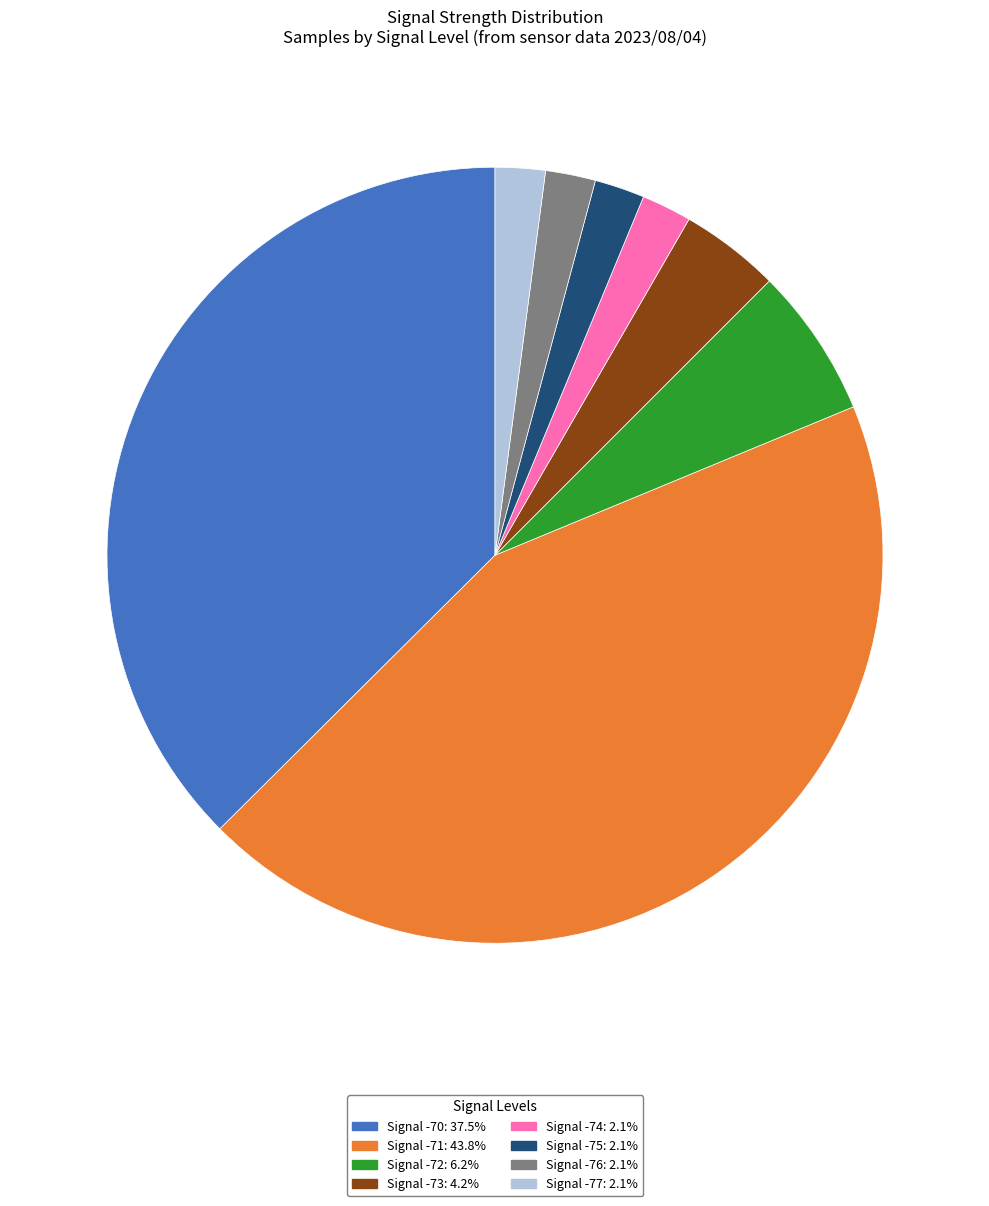

Count the number of slices in the pie.

8